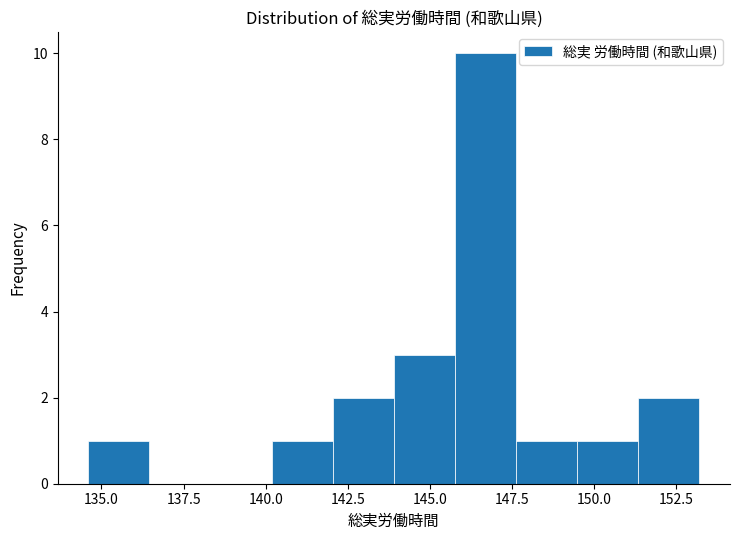

Read against the x-axis, roughly where is the centre of the tallest bar?

146.5